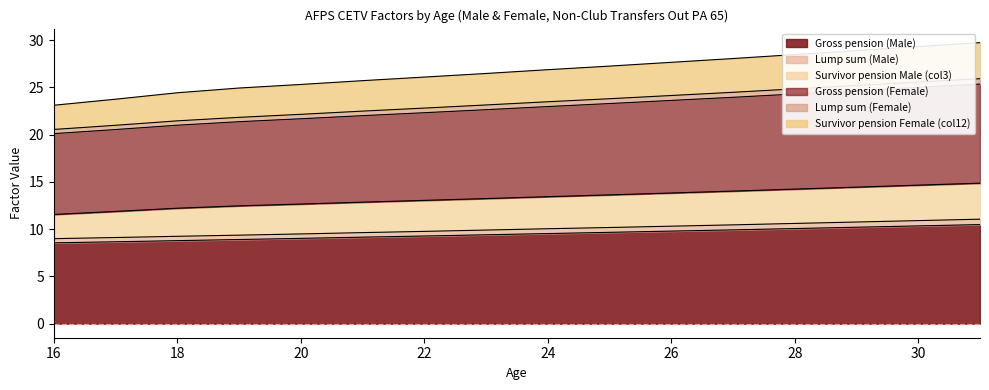

True or false: Survivor pension Female (col12) and Survivor pension Male (col3) intersect in this chart.

False